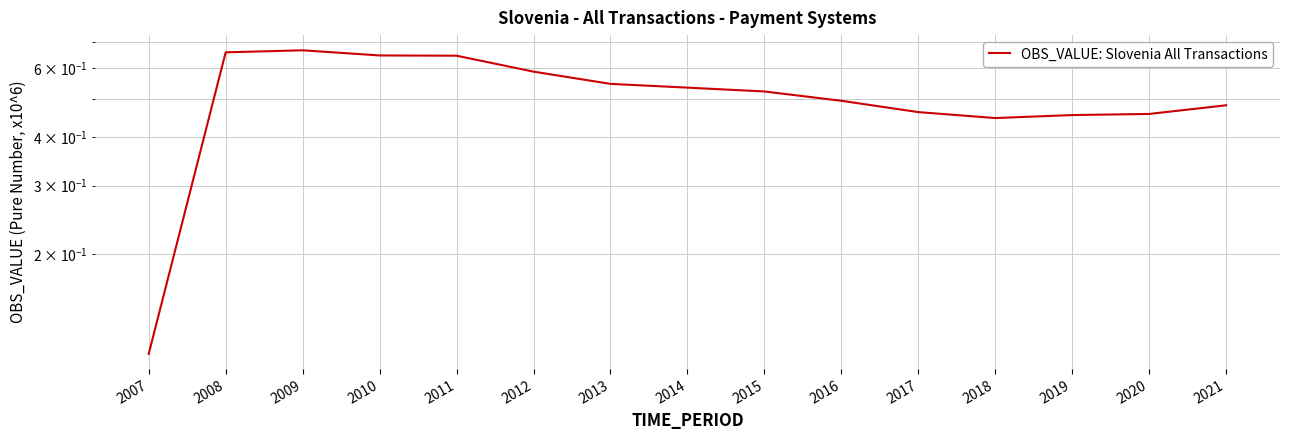

True or false: the data shows 0.5 at 2013.

True